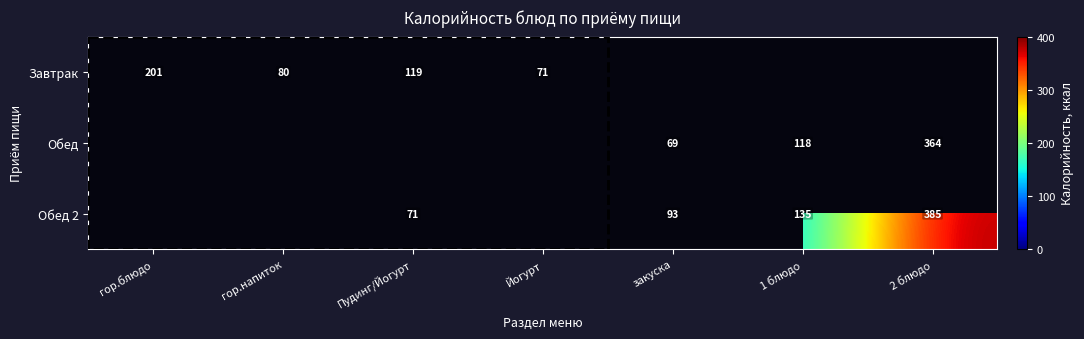

Which has a higher value, гор.напиток or закуска?

закуска